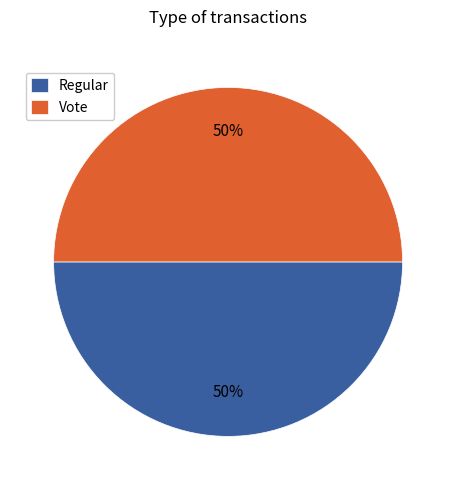

Is the sum of Regular and Vote greater than half?

Yes